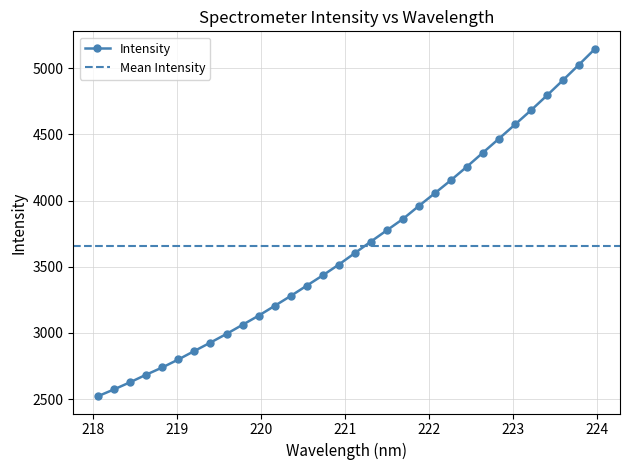

Does the chart display data point markers on the line(s)?

Yes